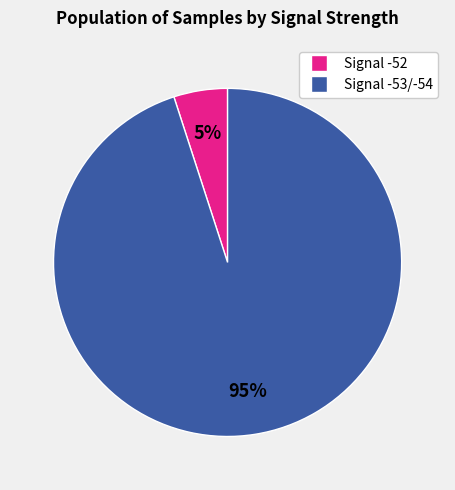

Is there a majority slice in this chart?

Yes